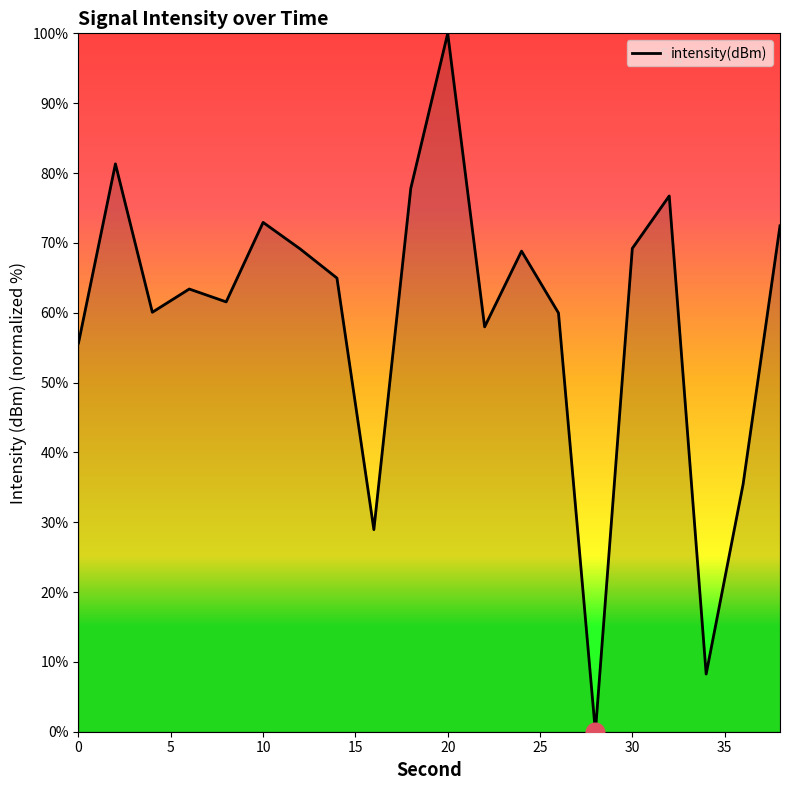

What is the difference between the maximum and minimum values?

100.0